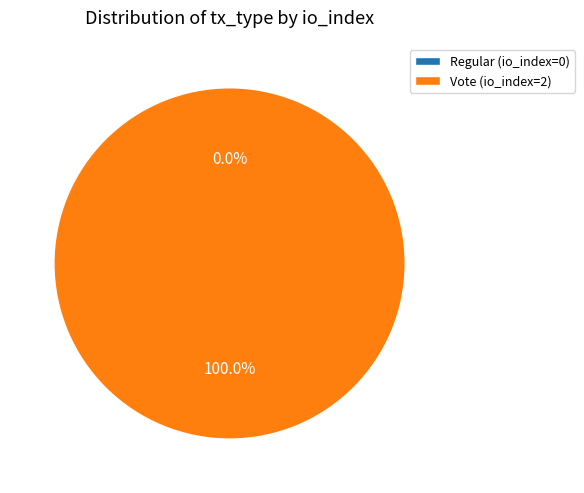

To the nearest percent, what is the difference between the Vote (io_index=2) and Regular (io_index=0) slice percentages?

100%